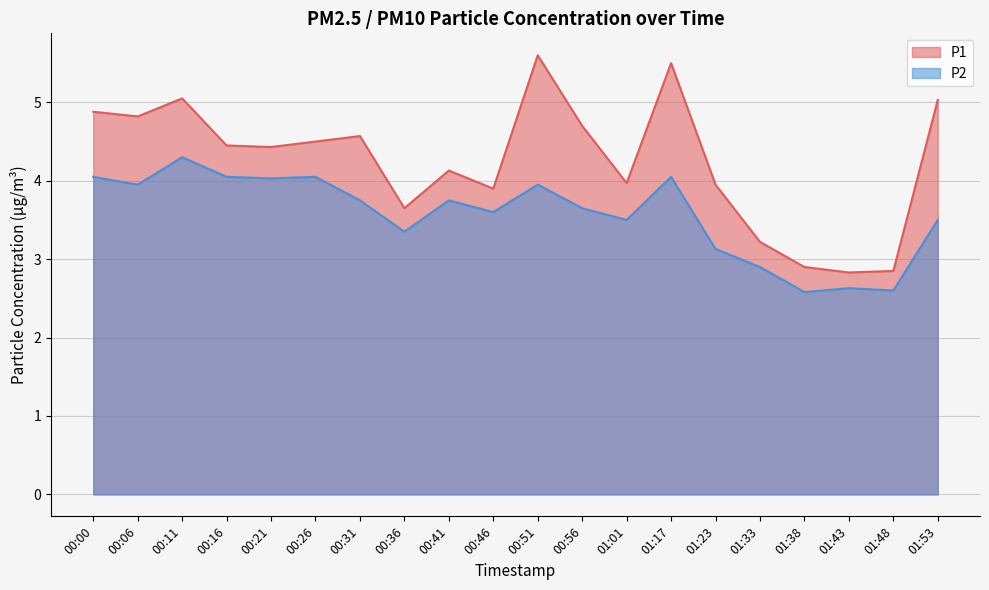

Rank the series by their maximum value, from lowest to highest.

P2, P1